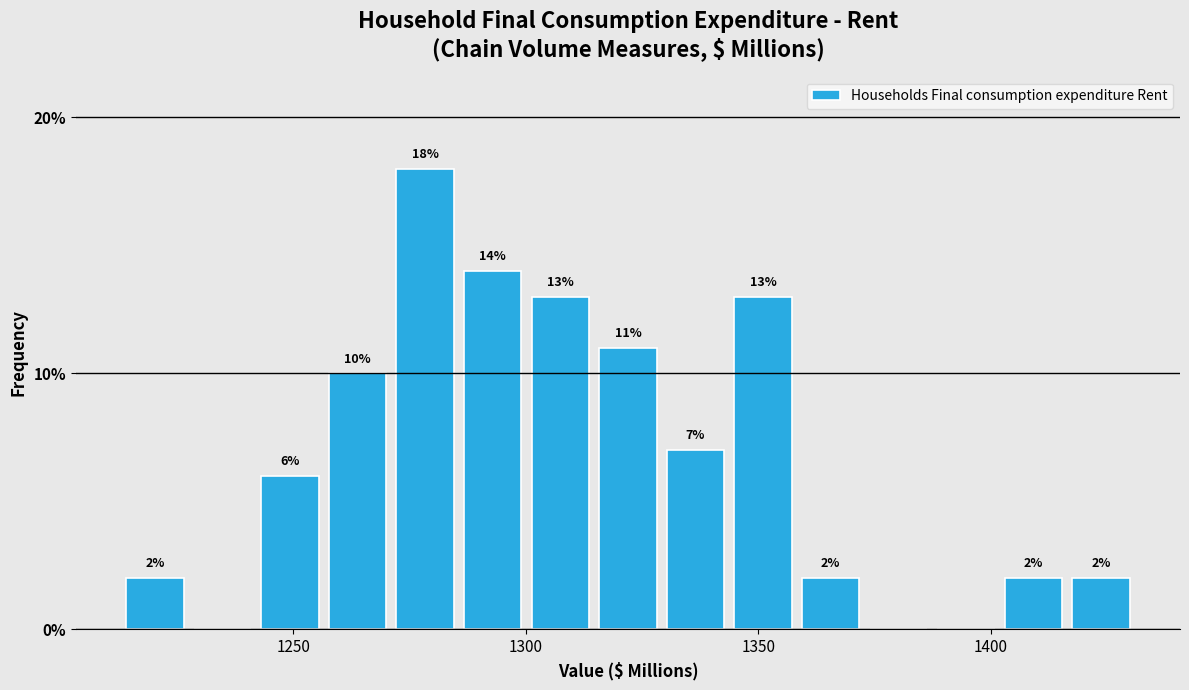

Around what value on the x-axis is the tallest bar? Give the approximate position of its centre, as read against the axis.

1280